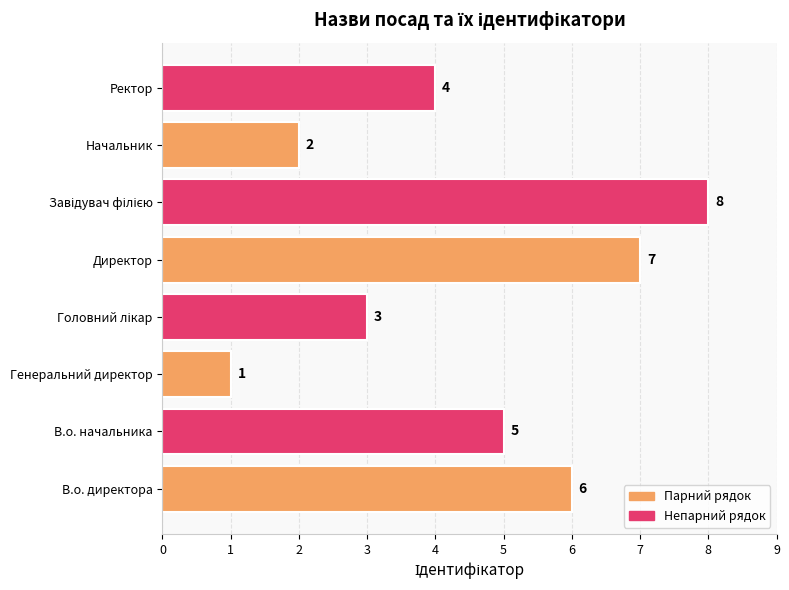

Where is the data nearest to the value 4?

Ректор